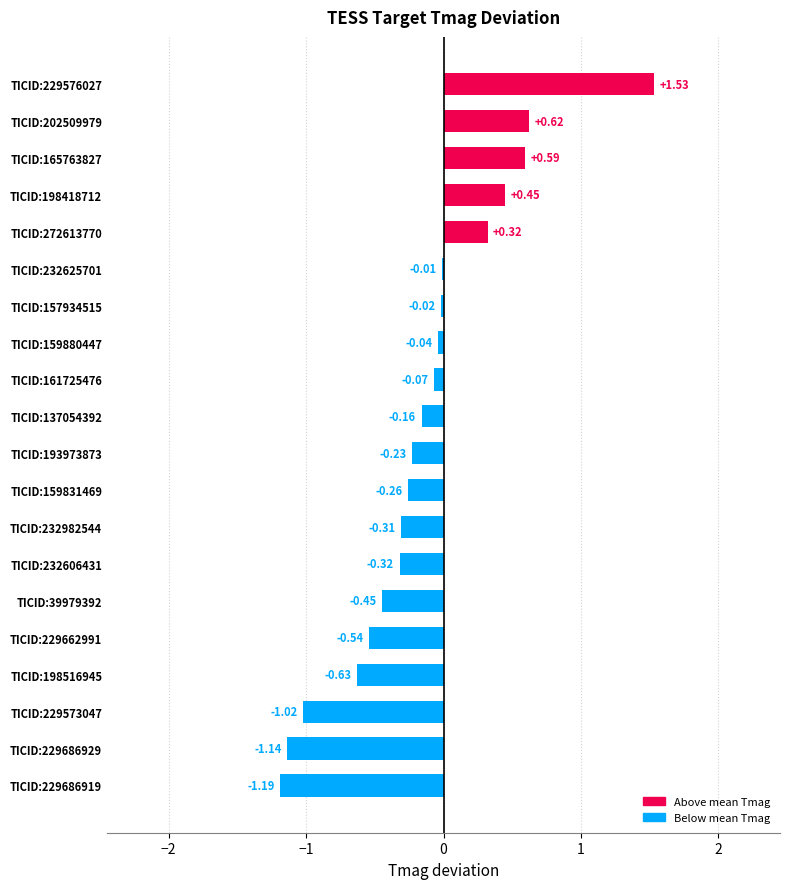

Between TICID:232982544 and TICID:229662991, which is larger?

TICID:232982544